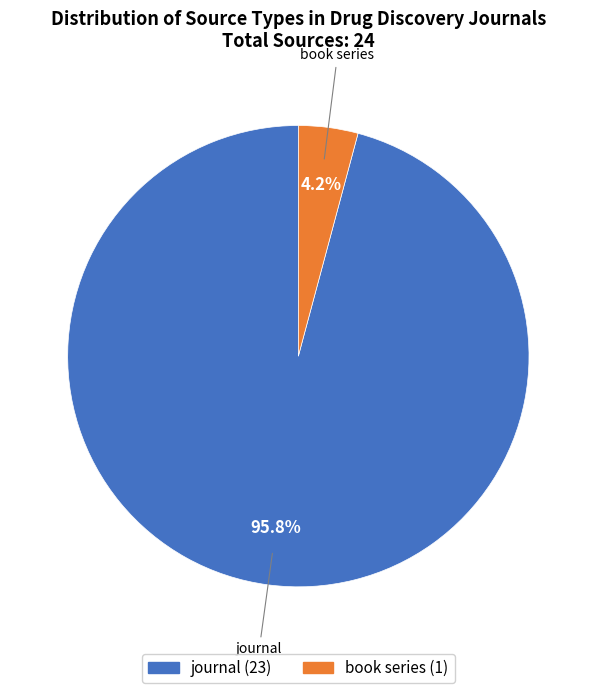

What is the smallest slice in the pie chart?

book series